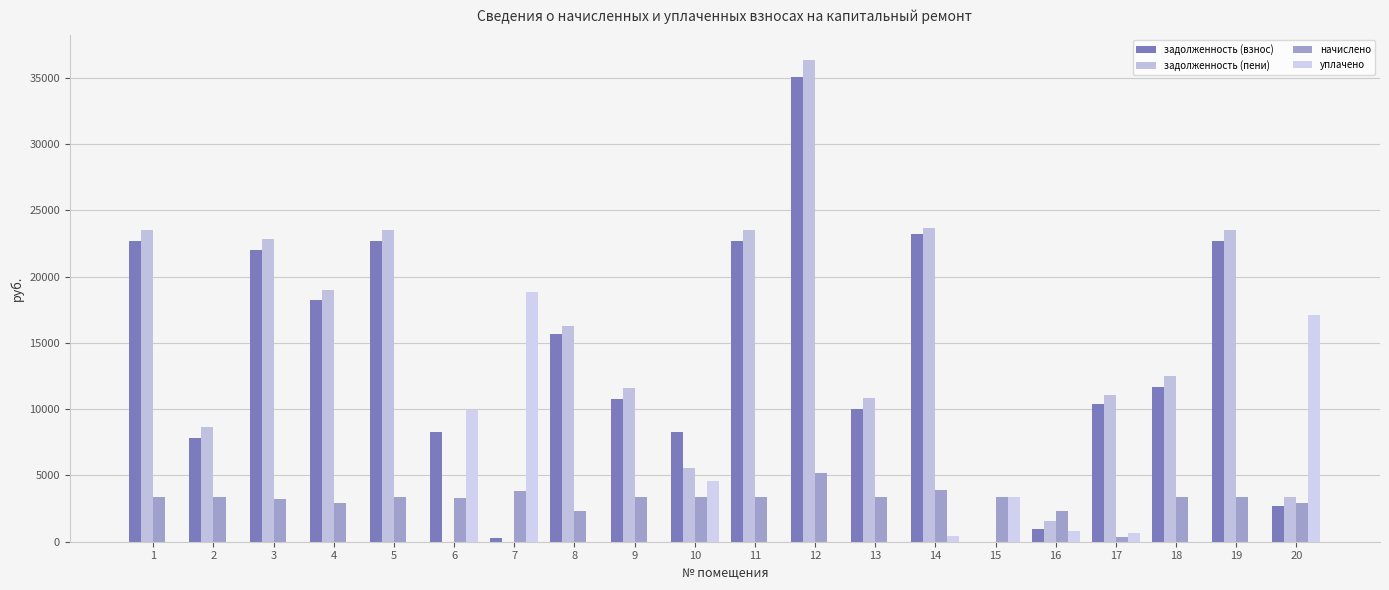

How many categories are shown in the chart?

20